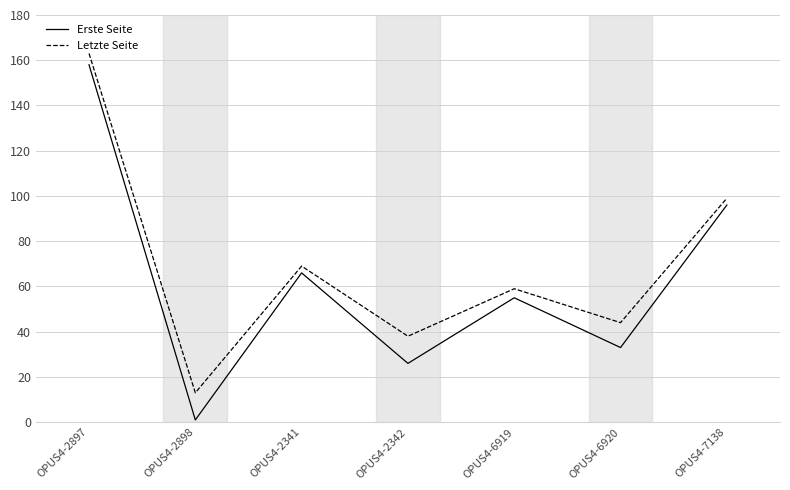

What is the difference between the Erste Seite values at OPUS4-2342 and OPUS4-6919?

29